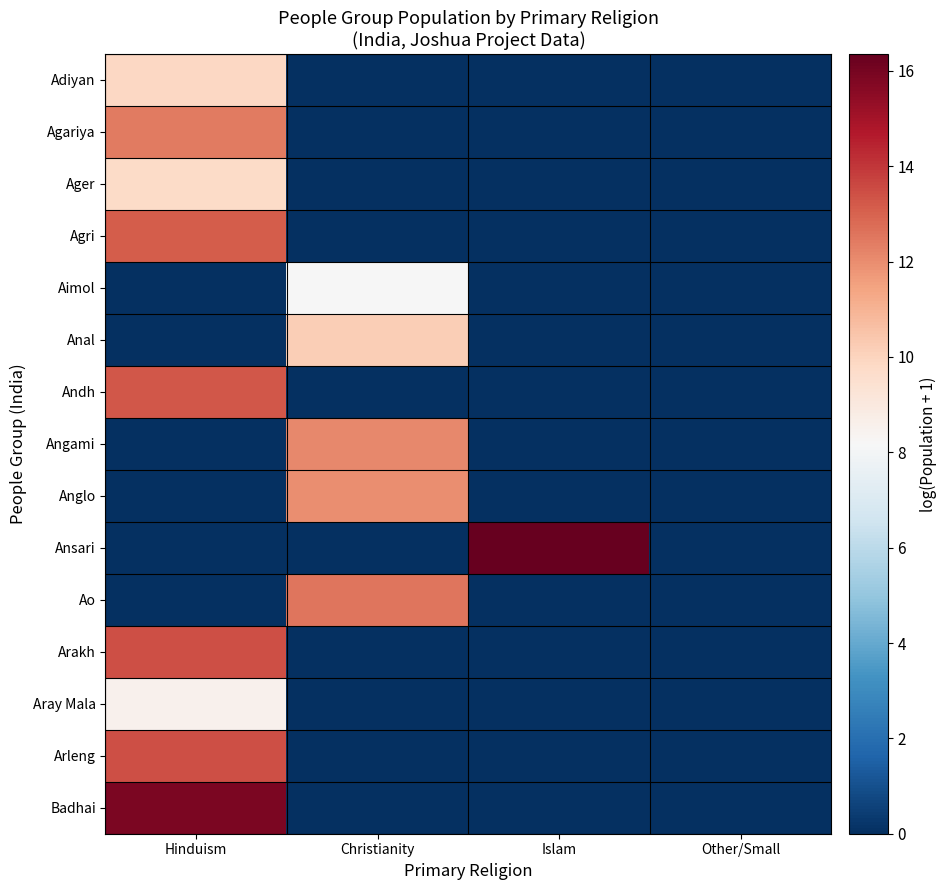

Reading left to right, what are all the values shown in this chart?

Adiyan: Hinduism=9.9	Christianity=0.0	Islam=0.0	Other/Small=0.0
Agariya: Hinduism=12.4	Christianity=0.0	Islam=0.0	Other/Small=0.0
Ager: Hinduism=9.7	Christianity=0.0	Islam=0.0	Other/Small=0.0
Agri: Hinduism=13.2	Christianity=0.0	Islam=0.0	Other/Small=0.0
Aimol: Hinduism=0.0	Christianity=8.2	Islam=0.0	Other/Small=0.0
Anal: Hinduism=0.0	Christianity=10.2	Islam=0.0	Other/Small=0.0
Andh: Hinduism=13.3	Christianity=0.0	Islam=0.0	Other/Small=0.0
Angami: Hinduism=0.0	Christianity=12.1	Islam=0.0	Other/Small=0.0
Anglo: Hinduism=0.0	Christianity=12.0	Islam=0.0	Other/Small=0.0
Ansari: Hinduism=0.0	Christianity=0.0	Islam=16.4	Other/Small=0.0
Ao: Hinduism=0.0	Christianity=12.5	Islam=0.0	Other/Small=0.0
Arakh: Hinduism=13.5	Christianity=0.0	Islam=0.0	Other/Small=0.0
Aray Mala: Hinduism=8.5	Christianity=0.0	Islam=0.0	Other/Small=0.0
Arleng: Hinduism=13.5	Christianity=0.0	Islam=0.0	Other/Small=0.0
Badhai: Hinduism=15.9	Christianity=0.0	Islam=0.0	Other/Small=0.0